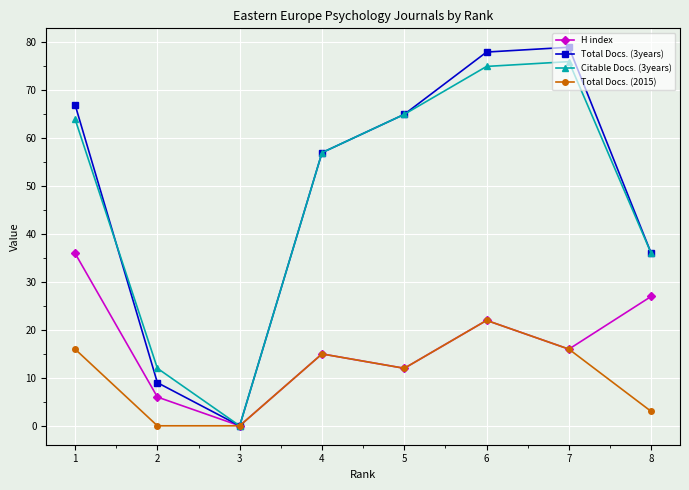

What is the value of the Total Docs. (2015) point at the 7th from the left?

16